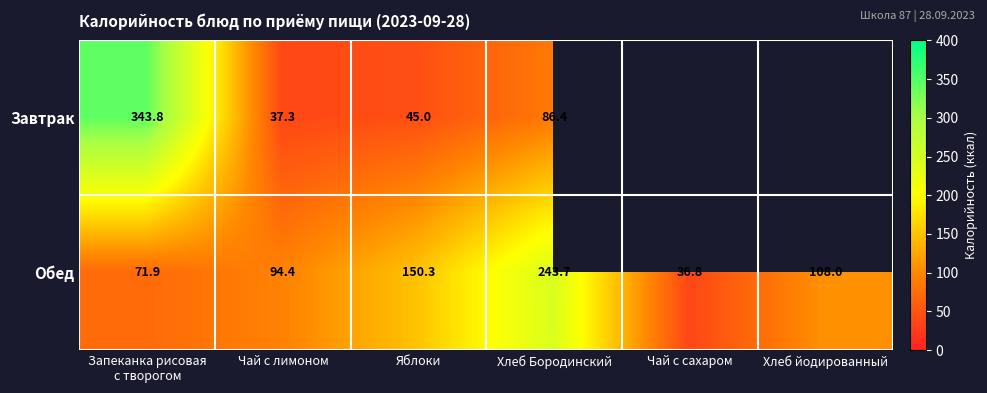

What is the spread (max minus min) of values at Чай с лимоном?

57.1